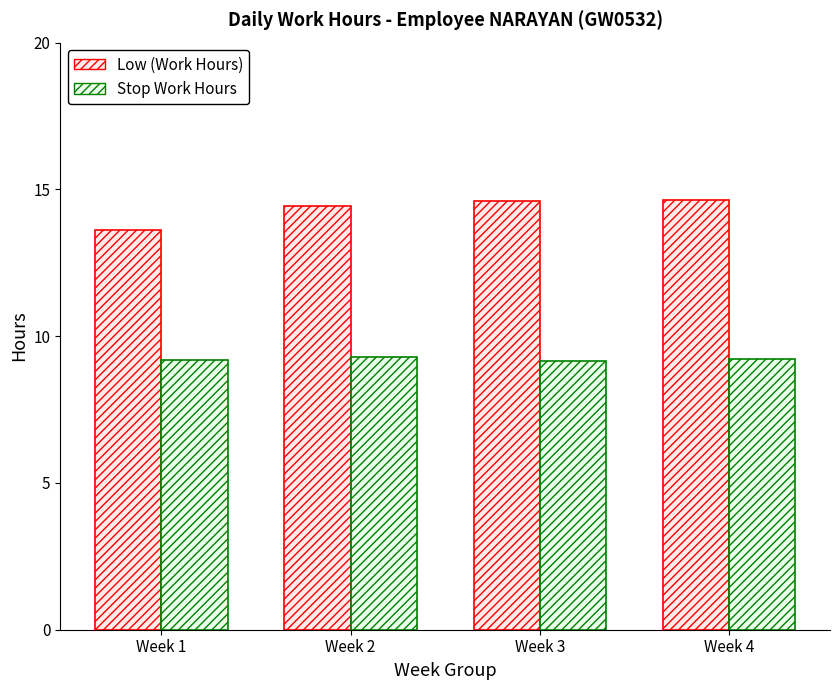

Which series has the widest spread of values?

Low (Work Hours)